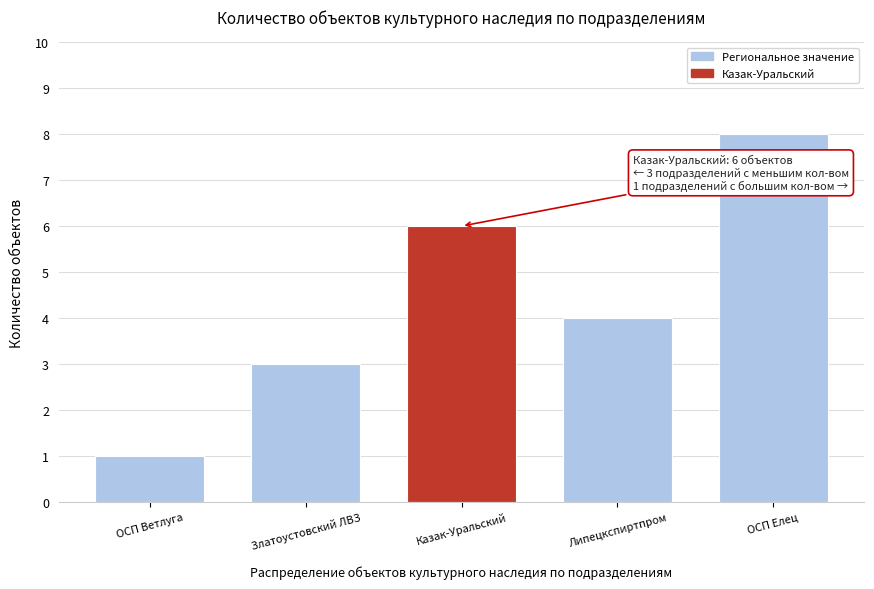

Reading left to right, extract all data points from this chart.

1	3	6	4	8